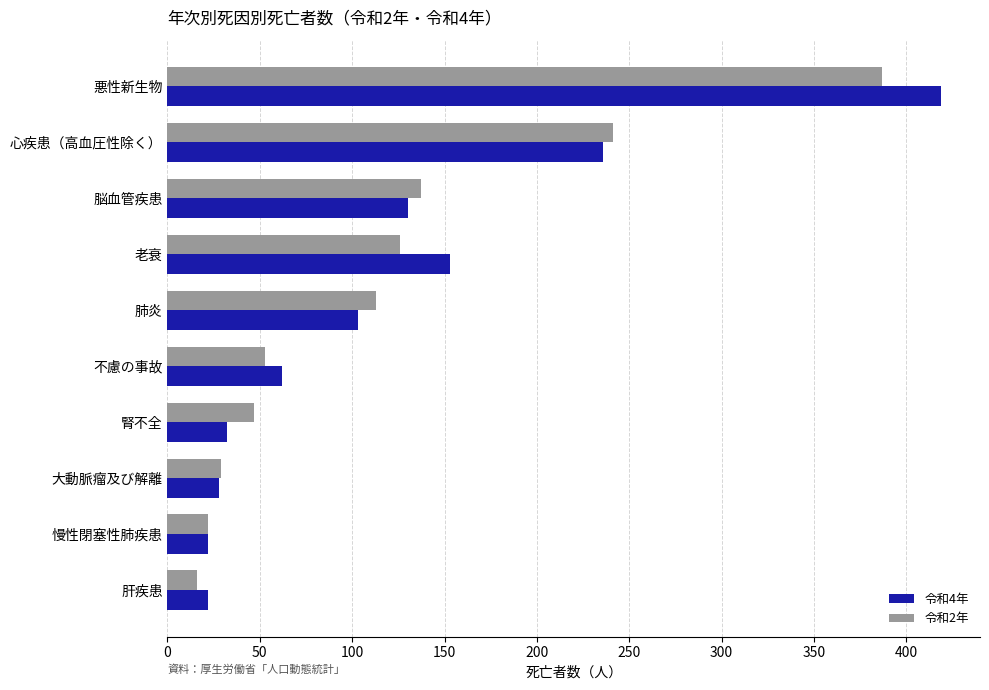

What is the total value across all series at 慢性閉塞性肺疾患?

44